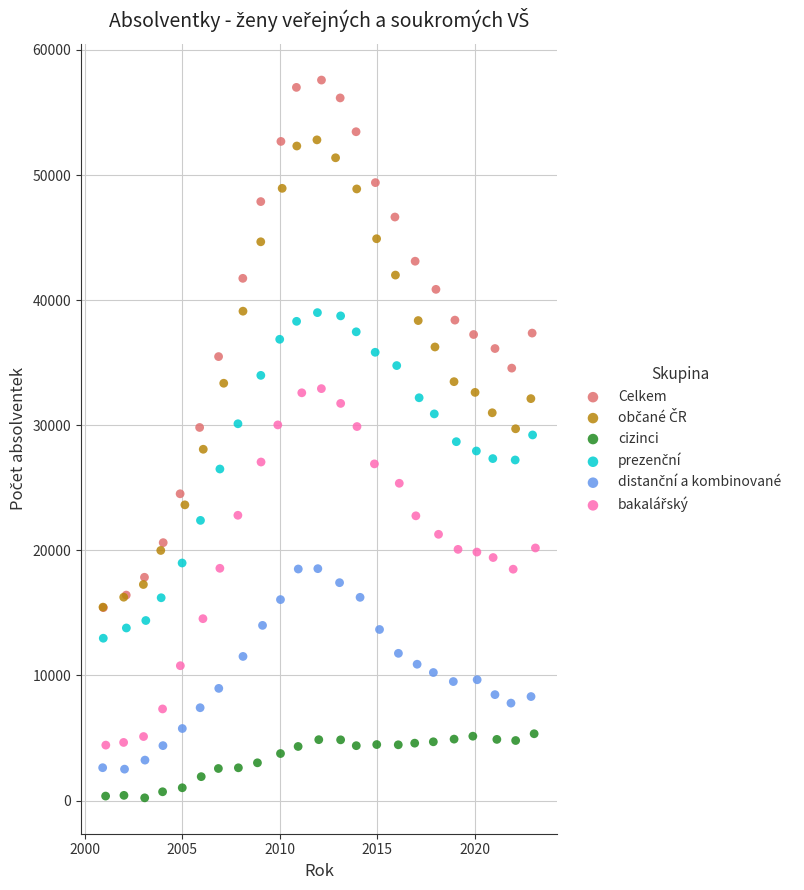

Which series has the largest Y range (max minus min)?

Celkem